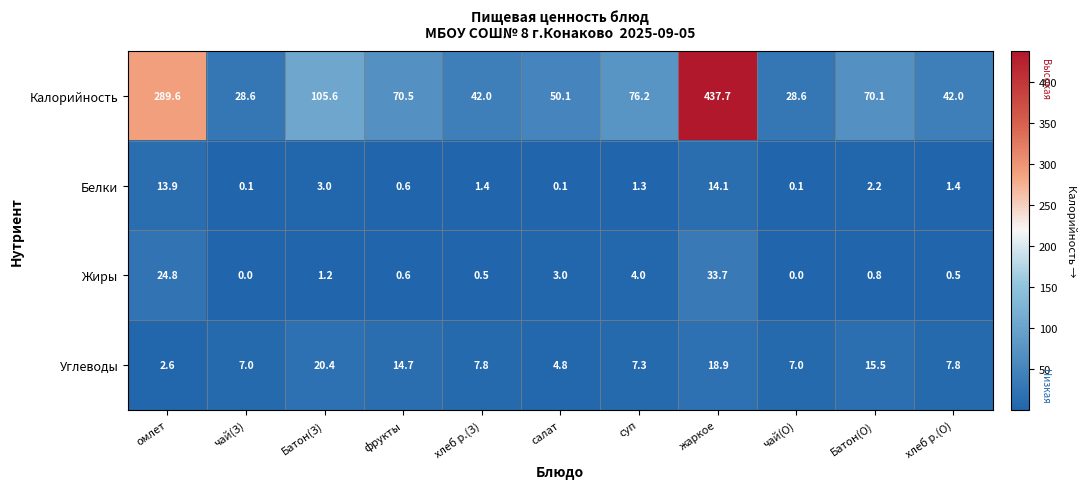

What is the sum of all Жиры values?

69.1